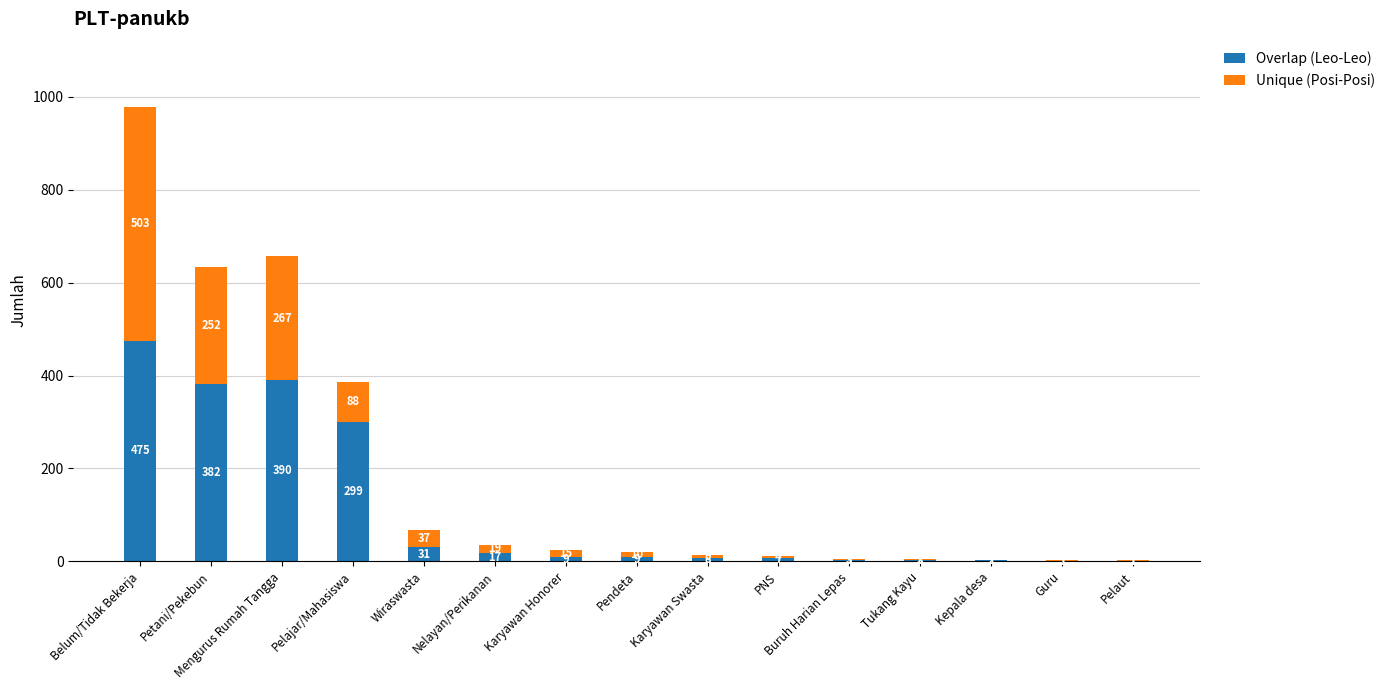

At which category is the sum across all series the highest?

Belum/Tidak Bekerja